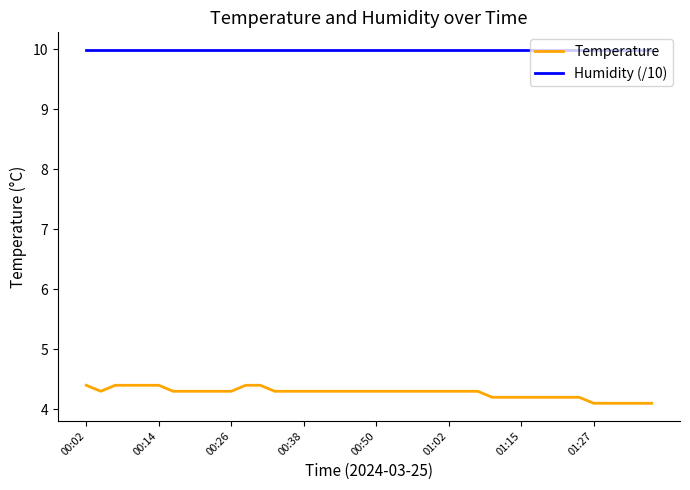

Which series has the widest spread of values?

Temperature